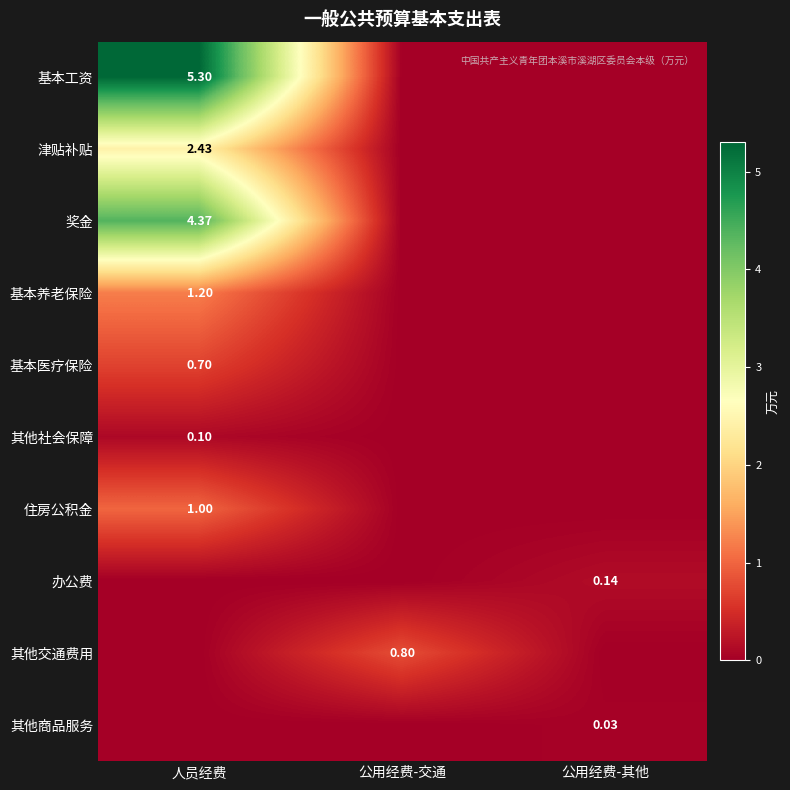

Between 人员经费 and 公用经费-其他, which is larger?

人员经费